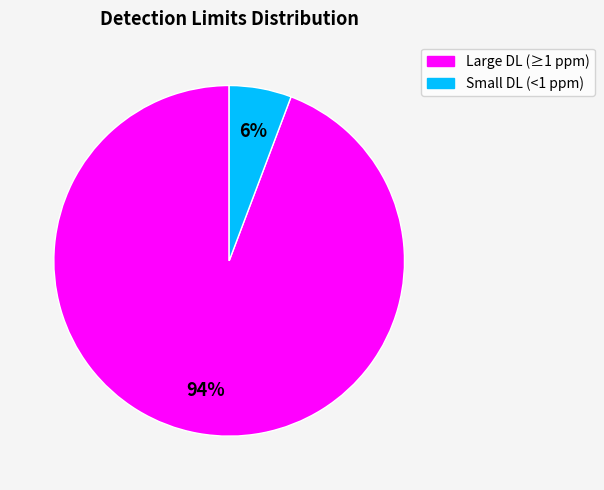

Is there any slice that represents more than half of the pie?

Yes